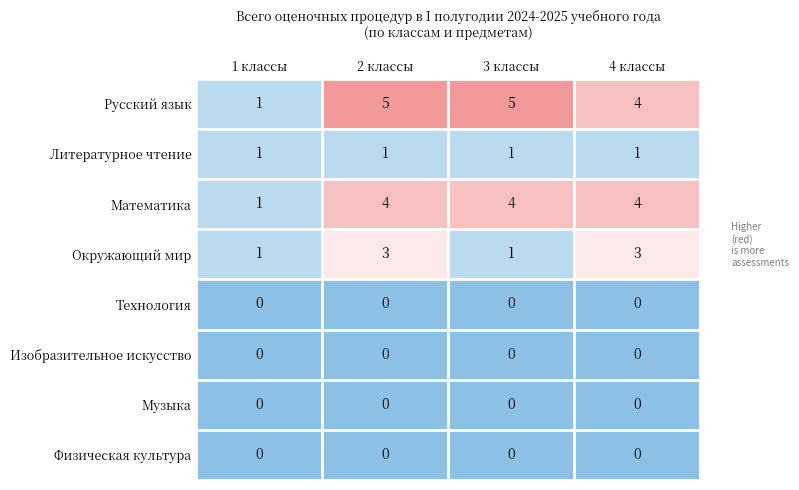

How many series are shown in this chart?

8